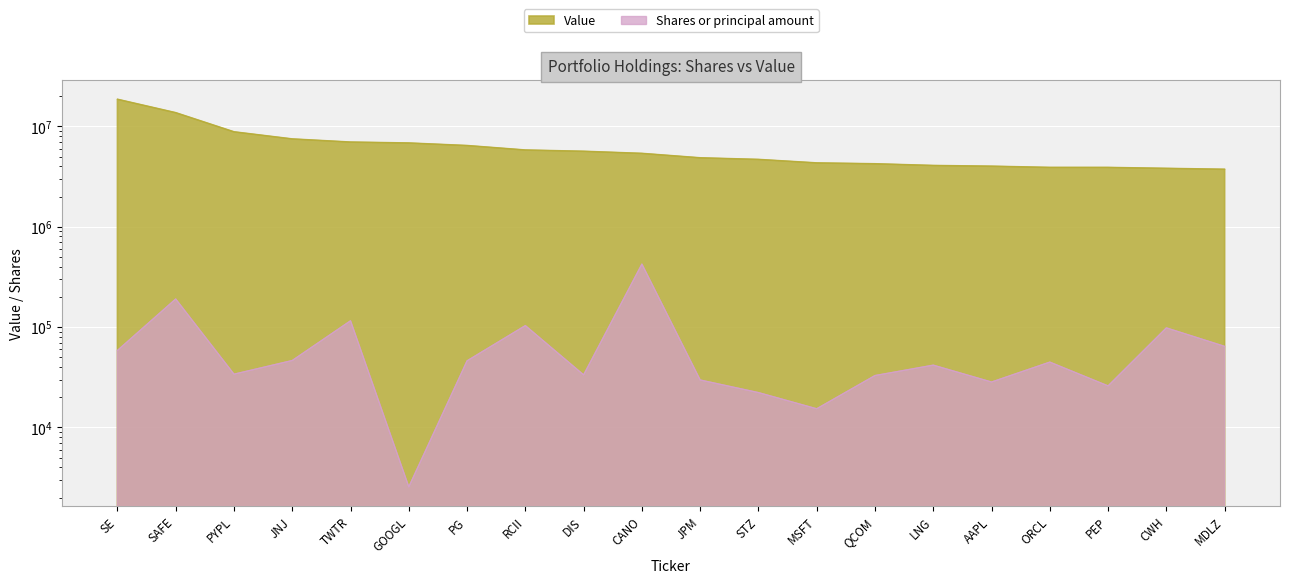

Reading right to left, list all the values displayed in this chart.

64259	98230	25933	44779	28351	41758	32892	15346	22246	29705	424500	33397	103493	46108	2556	115566	46442	33937	190574	58482